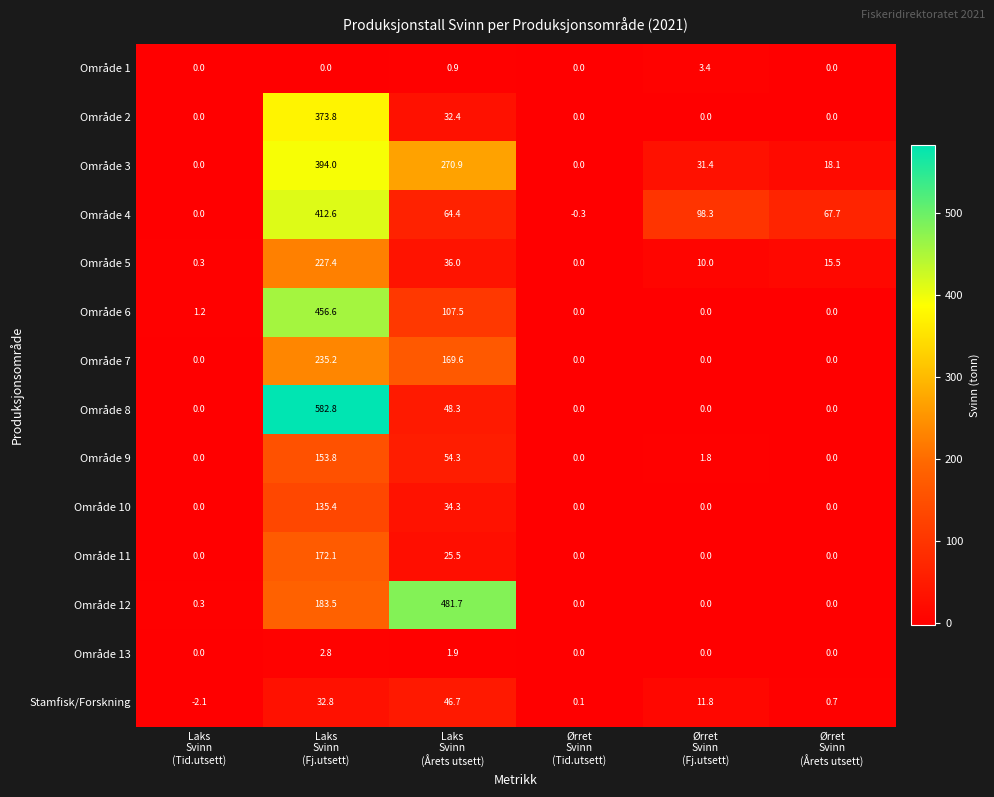

Rank the series by their maximum value, from highest to lowest.

Område 8, Område 12, Område 6, Område 4, Område 3, Område 2, Område 7, Område 5, Område 11, Område 9, Område 10, Stamfisk/Forskning, Område 1, Område 13